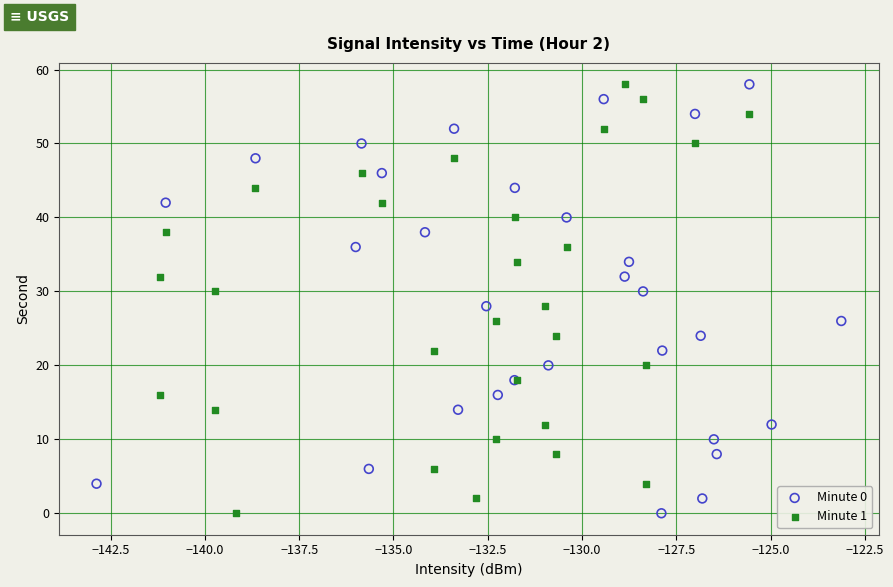

What are all the series names shown in the legend?

Minute 0, Minute 1